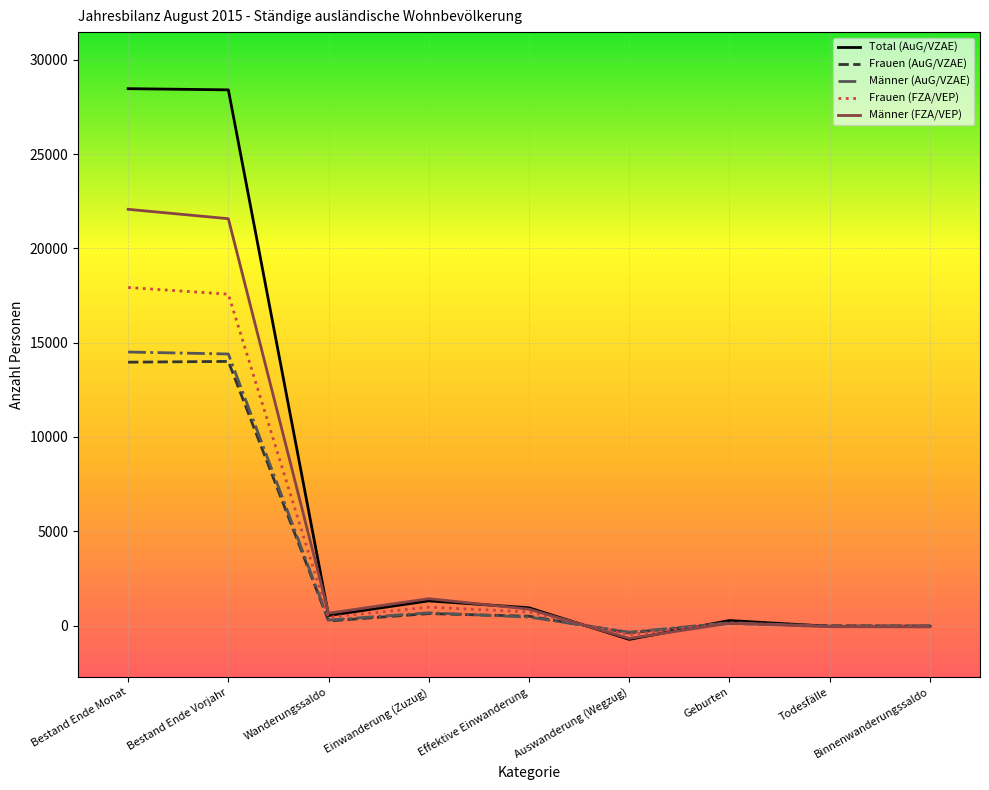

Is this an area chart (filled region under the line)?

No